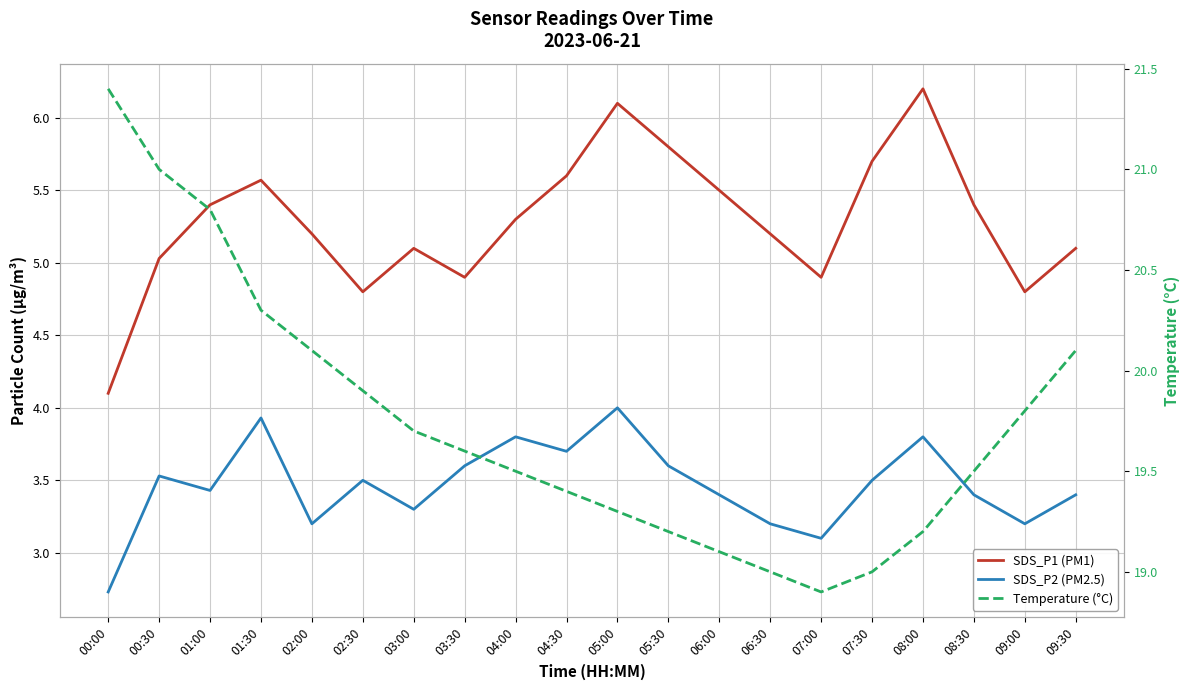

What is the minimum value shown in the chart?

2.7